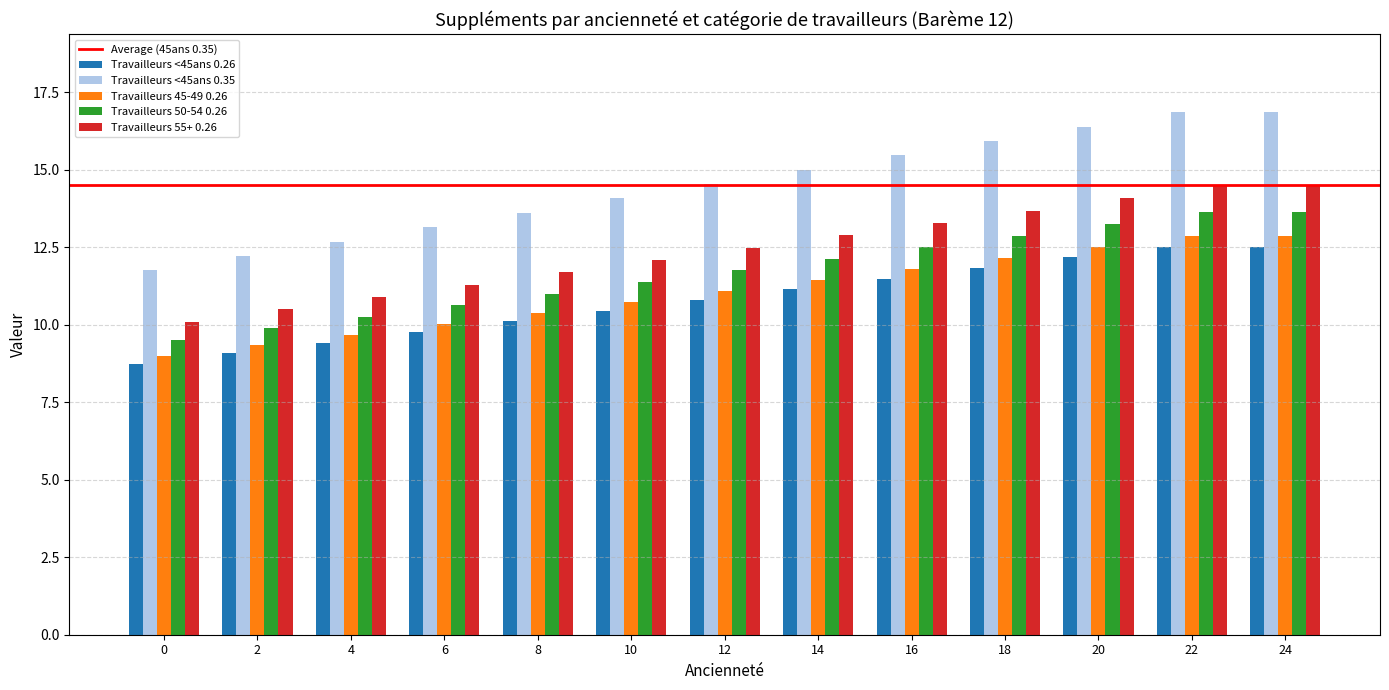

What is the minimum value for Travailleurs <45ans 0.26?

8.7